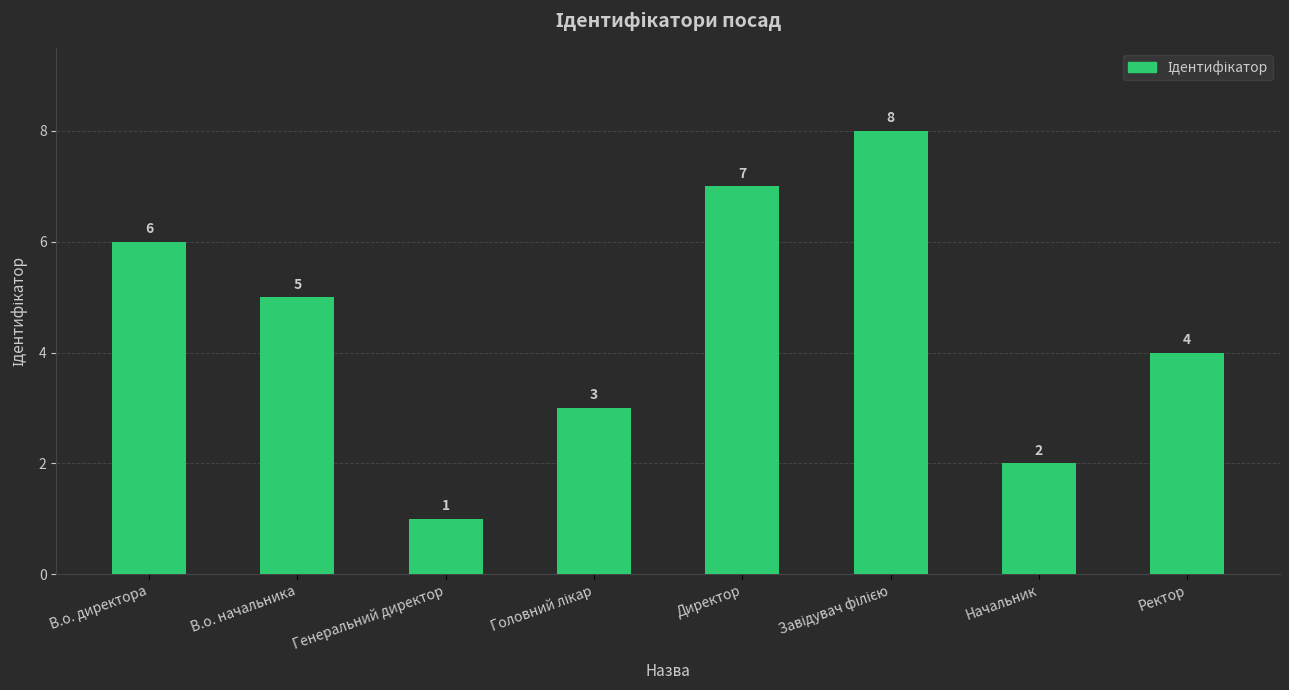

Where is the data nearest to the value 4?

Ректор